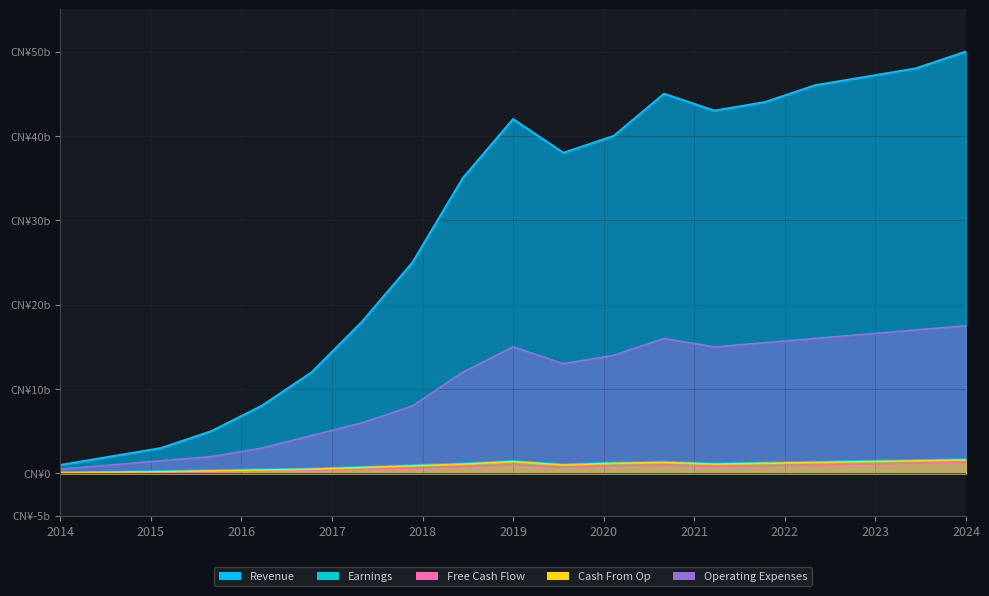

How many categories are shown in the chart?

19